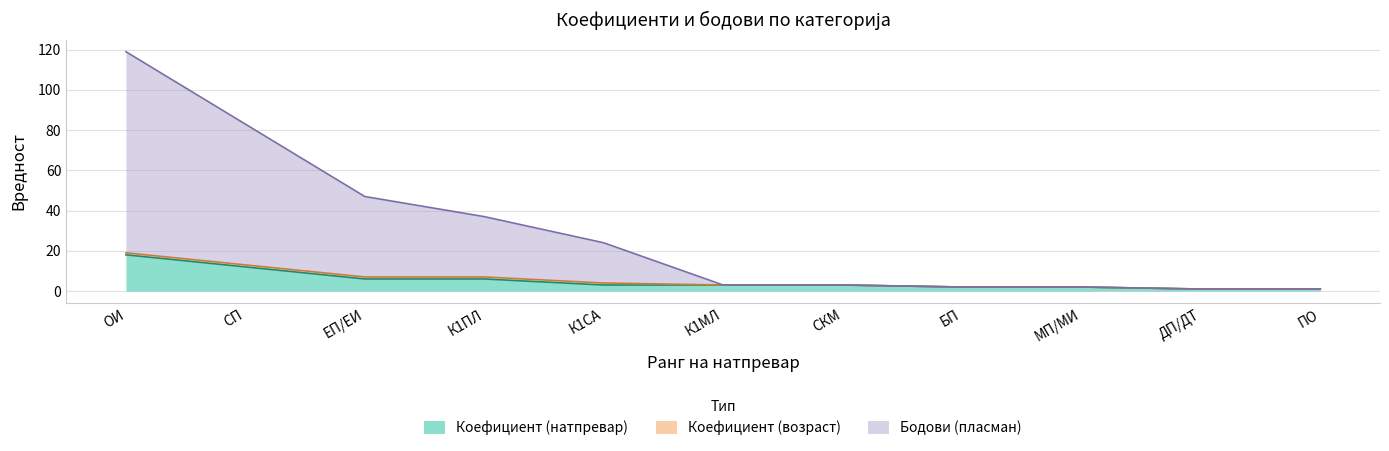

Where does the Бодови (пласман) series first go above 3?

ОИ